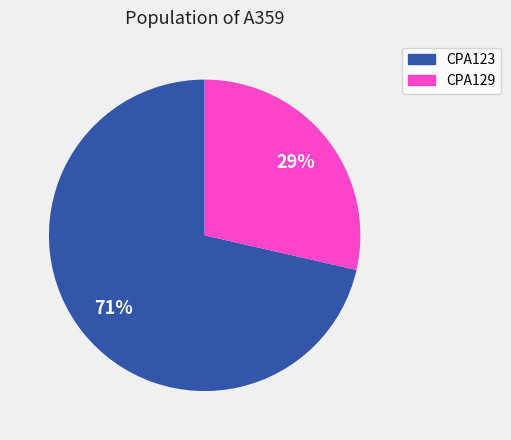

Which category has the smallest portion of the pie?

CPA129